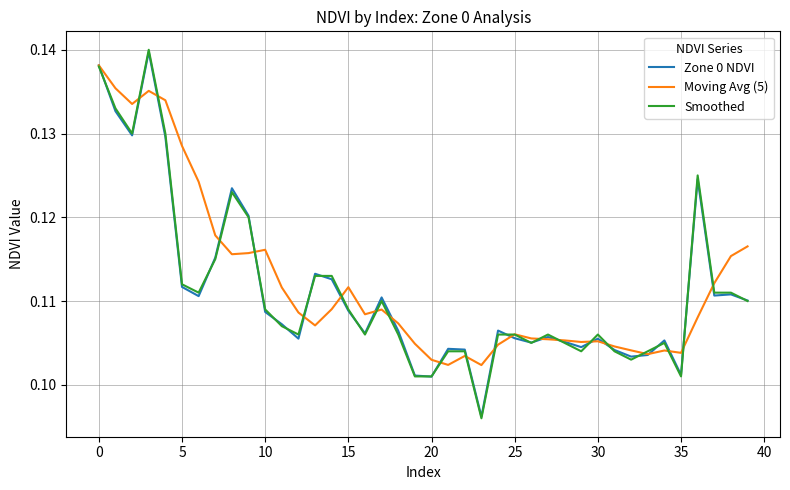

Which series has the largest range (max minus min)?

Smoothed